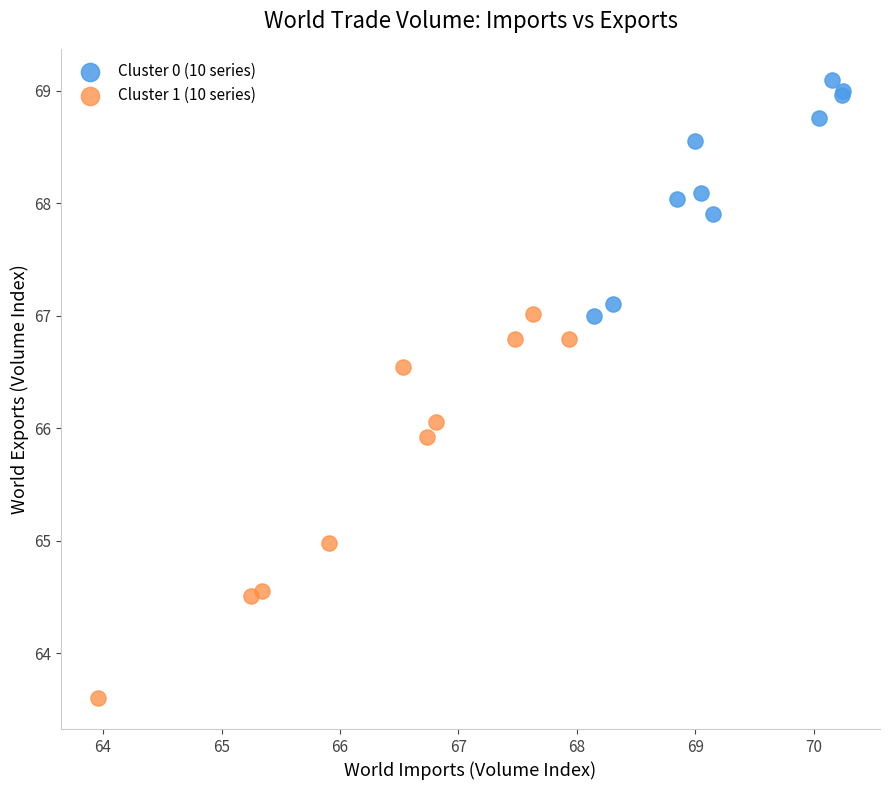

Which series has the largest Y range (max minus min)?

Cluster 1 (10 series)